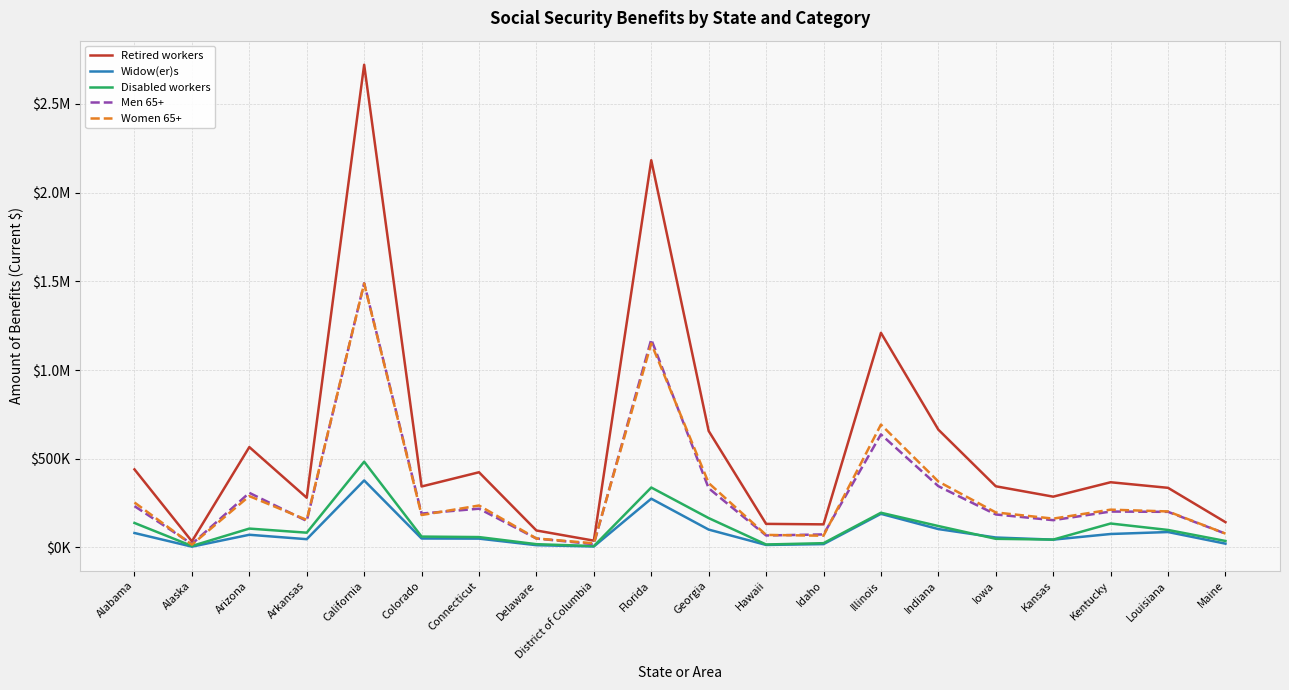

True or false: Men 65+ and Retired workers intersect in this chart.

False